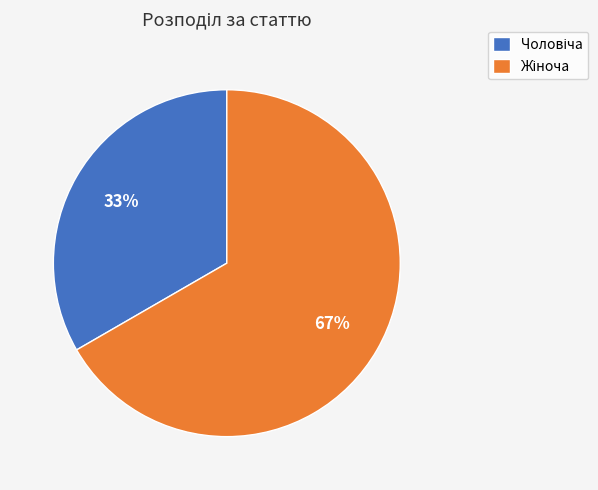

To the nearest percent, what is the average slice percentage?

50%